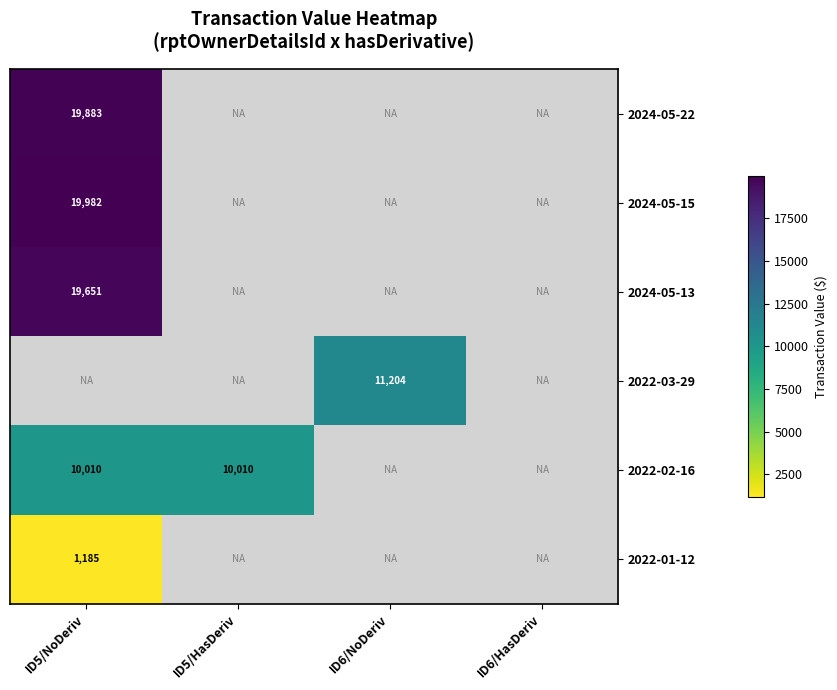

Is it true that 2024-05-13 equals 9264 at ID5/NoDeriv?

False